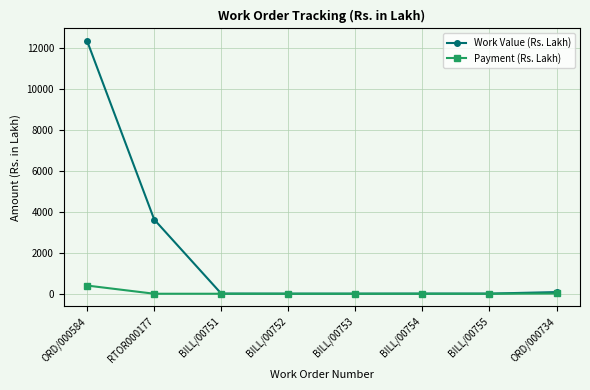

Is the value of Work Value (Rs. Lakh) at RTOR000177 greater than the value of Payment (Rs. Lakh) at BILL/00751?

Yes